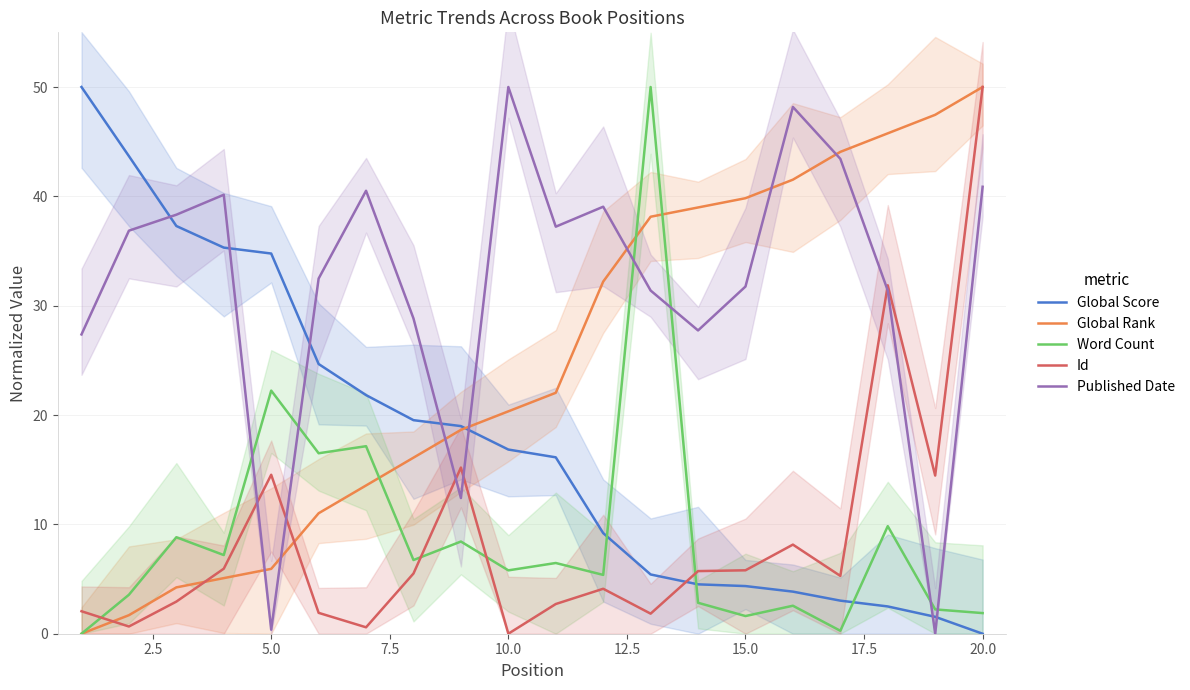

What is the total value across all series at 7.5?

93.7